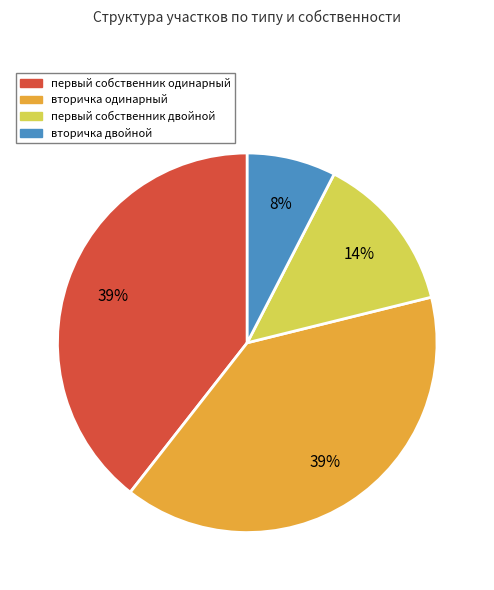

To the nearest percent, what is the average slice percentage?

25%